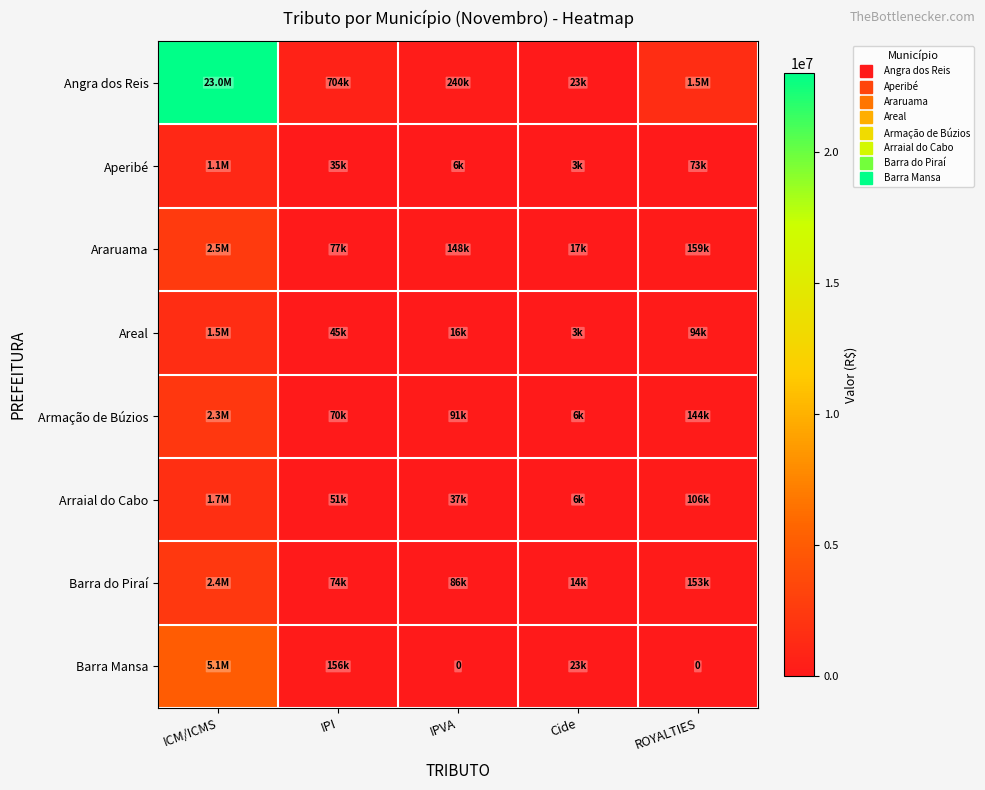

What is the difference between the maximum and minimum values in the Angra dos Reis series?

22996429.3